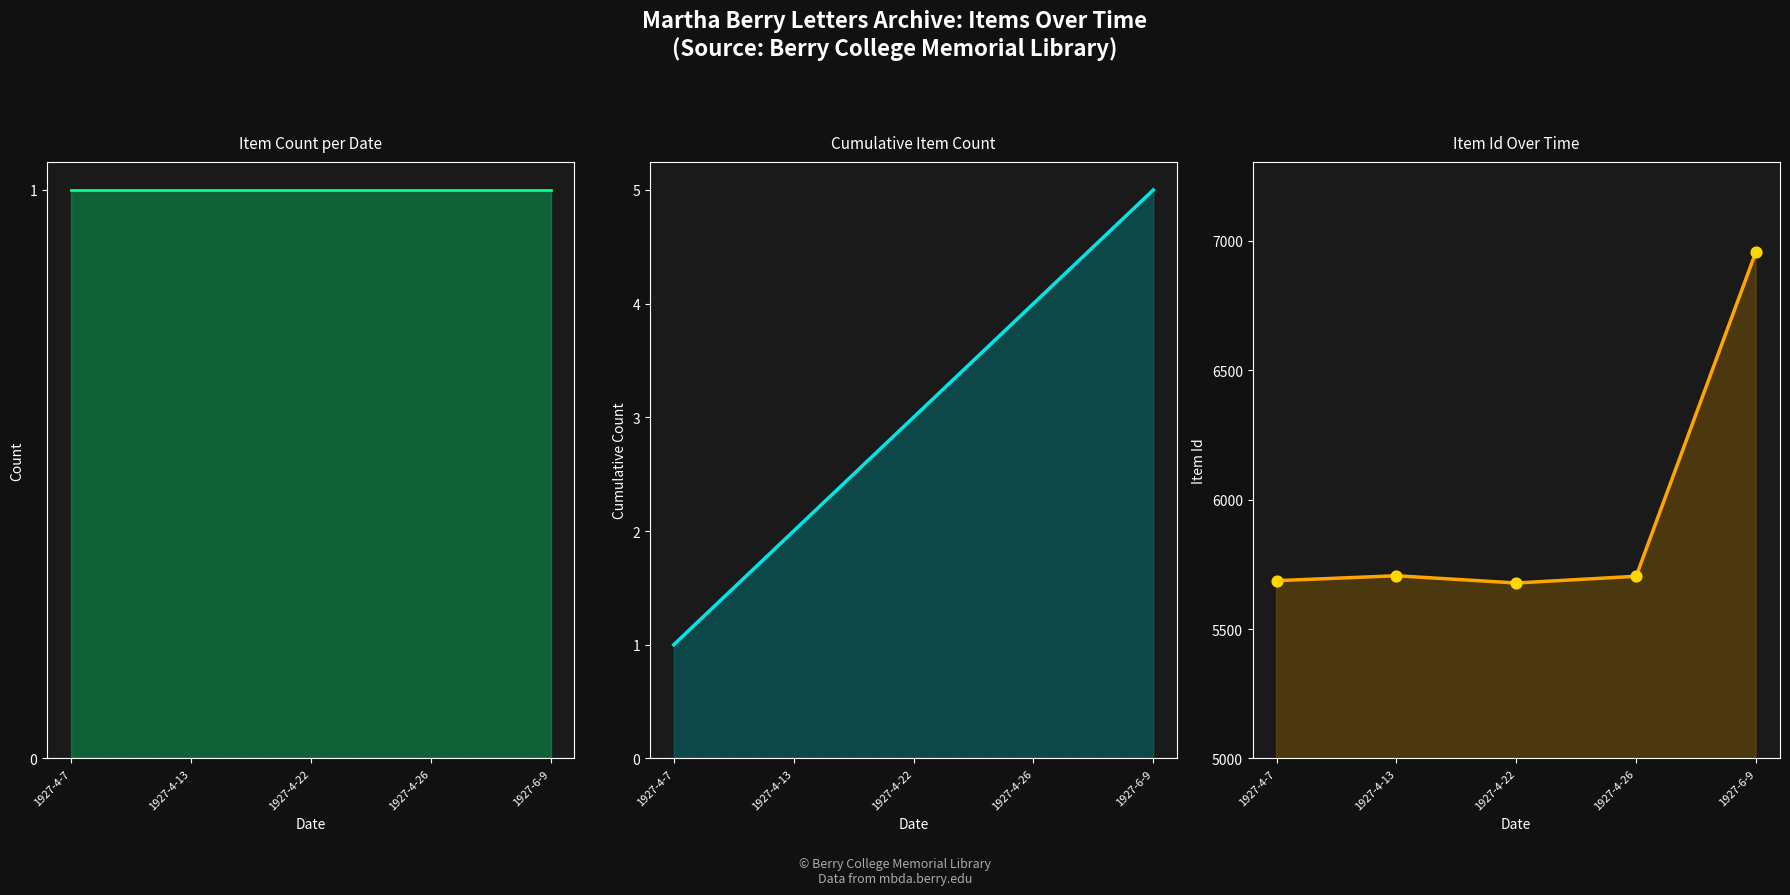

Which series reaches the maximum Y coordinate?

Item Id